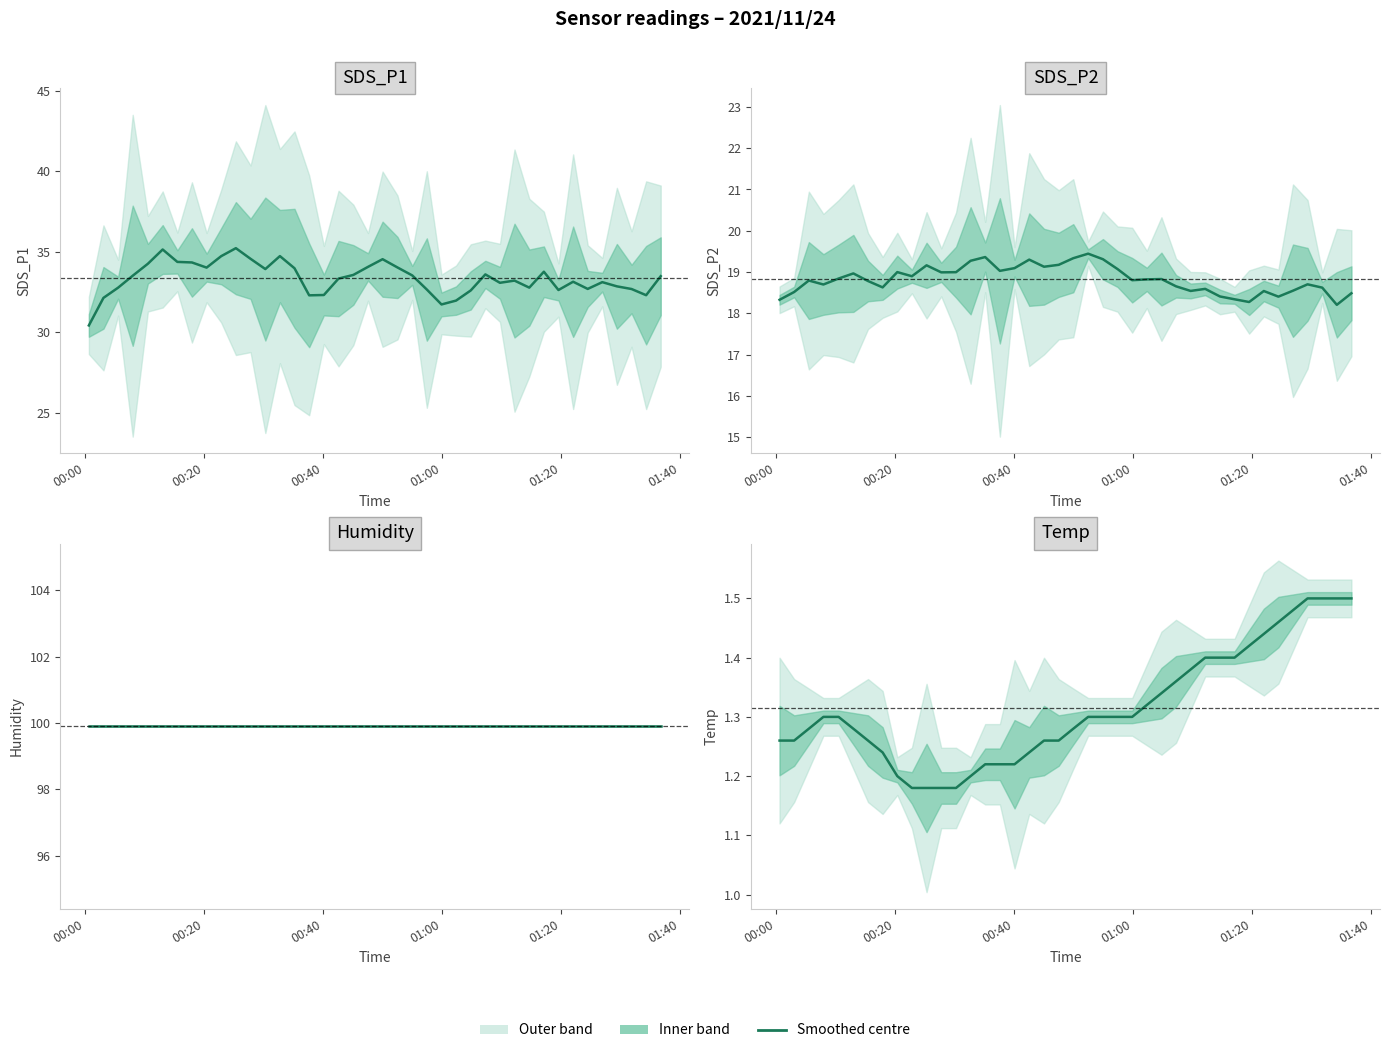

Reading left to right, transcribe all the data shown in this chart.

SDS_P1: 30.4	32.1	32.8	33.5	34.3	35.1	34.4	34.3	34.0	34.7	35.2	34.6	33.9	34.7	34.0	32.3	32.3	33.3	33.6	34.1	34.5	34.0	33.5	32.7	31.7	32.0	32.6	33.6	33.1	33.2	32.8	33.8	32.6	33.1	32.7	33.1	32.9	32.7	32.3	33.5
SDS_P2: 18.3	18.5	18.8	18.7	18.8	19.0	18.8	18.6	19.0	18.9	19.2	19.0	19.0	19.3	19.4	19.0	19.1	19.3	19.1	19.2	19.3	19.4	19.3	19.1	18.8	18.8	18.8	18.7	18.5	18.6	18.4	18.3	18.3	18.5	18.4	18.5	18.7	18.6	18.2	18.5
Humidity: 99.9	99.9	99.9	99.9	99.9	99.9	99.9	99.9	99.9	99.9	99.9	99.9	99.9	99.9	99.9	99.9	99.9	99.9	99.9	99.9	99.9	99.9	99.9	99.9	99.9	99.9	99.9	99.9	99.9	99.9	99.9	99.9	99.9	99.9	99.9	99.9	99.9	99.9	99.9	99.9
Temp: 1.3	1.3	1.3	1.3	1.3	1.3	1.3	1.2	1.2	1.2	1.2	1.2	1.2	1.2	1.2	1.2	1.2	1.2	1.3	1.3	1.3	1.3	1.3	1.3	1.3	1.3	1.3	1.4	1.4	1.4	1.4	1.4	1.4	1.4	1.5	1.5	1.5	1.5	1.5	1.5